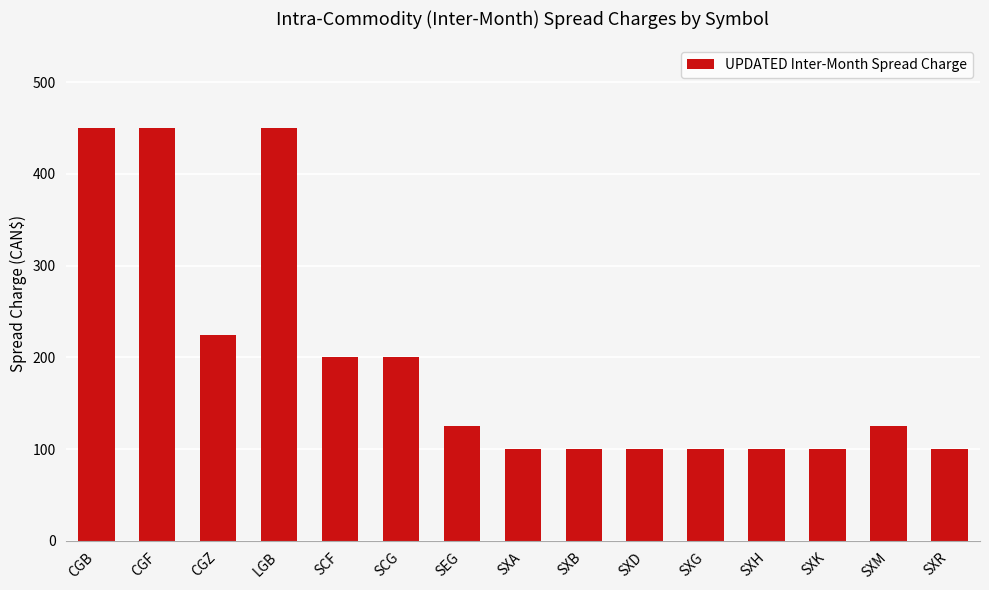

The value at CGZ is 390. True or false?

False